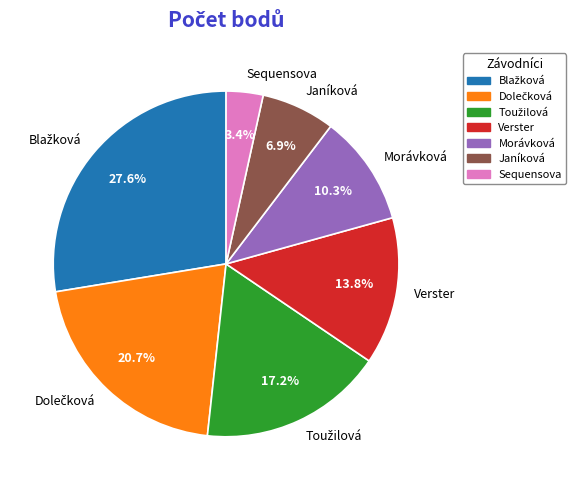

Approximately how many times larger is the value at Morávková compared to Janíková?

1.5